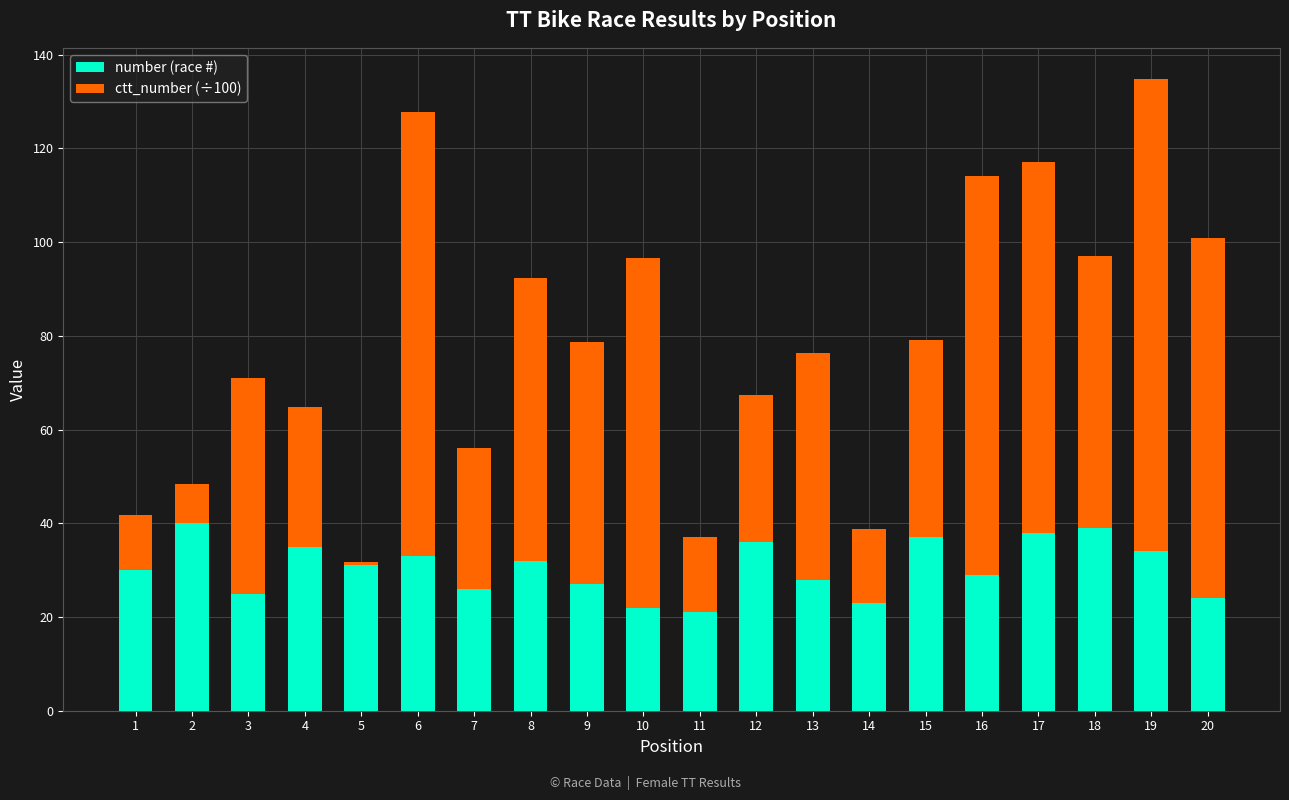

True or false: number (race #) has a value of 39.3 at 10.

False